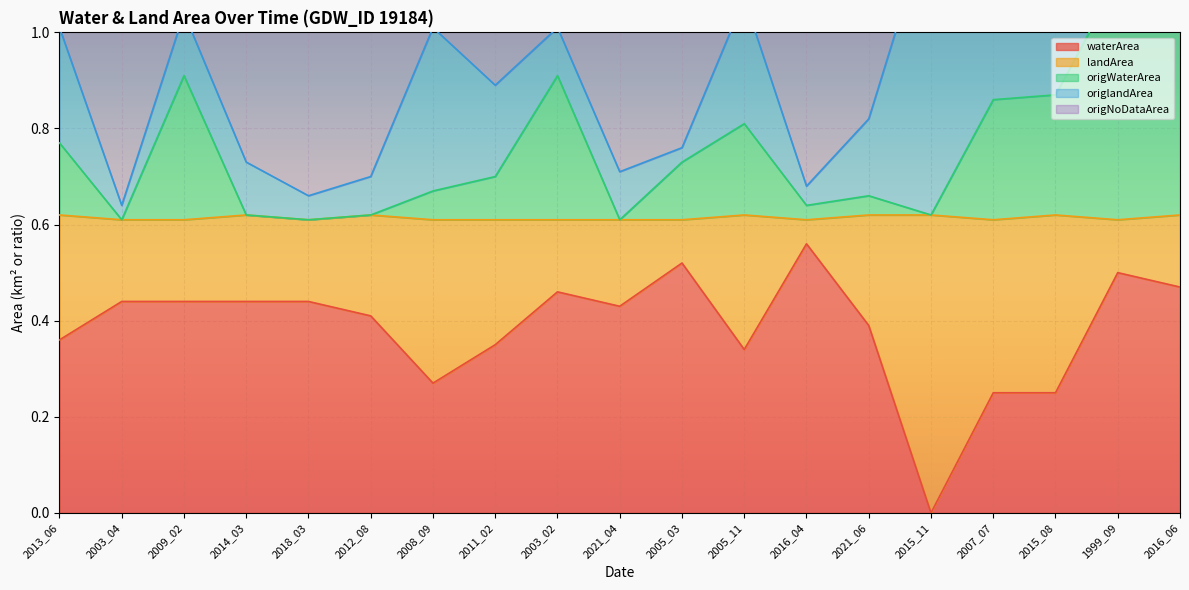

Between 2007_07 and 2013_06, which is larger?

2013_06